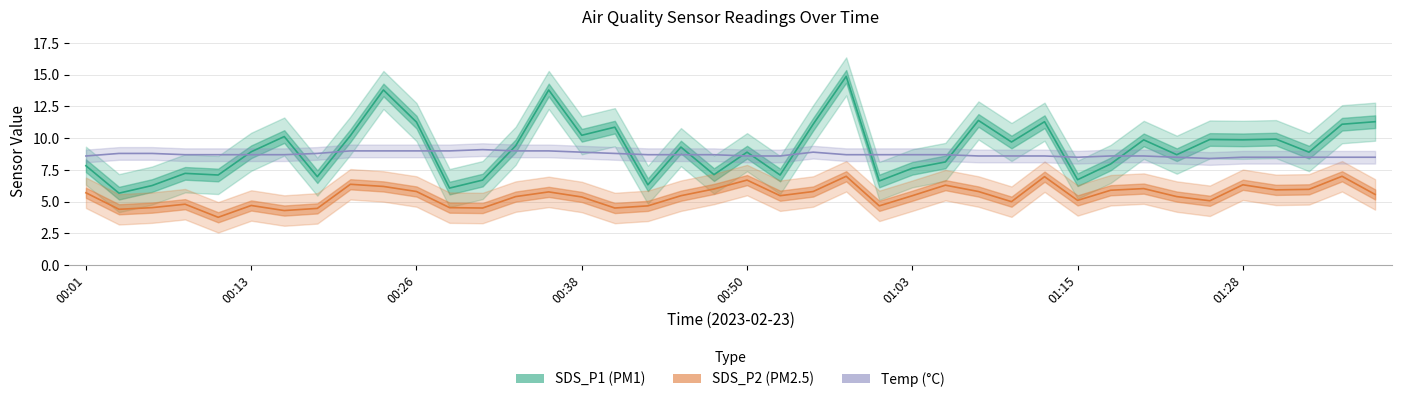

Rank the categories by SDS_P1 value from highest to lowest.

00:58, 00:23, 00:36, 01:08, 01:13, 01:37, 00:26, 00:55, 01:35, 00:41, 00:38, 00:21, 00:16, 01:30, 01:25, 01:20, 01:28, 01:10, 00:33, 00:45, 00:13, 00:50, 01:32, 01:23, 01:05, 01:18, 00:01, 01:03, 00:08, 00:48, 00:11, 00:53, 00:18, 01:15, 00:31, 01:00, 00:43, 00:06, 00:28, 00:03